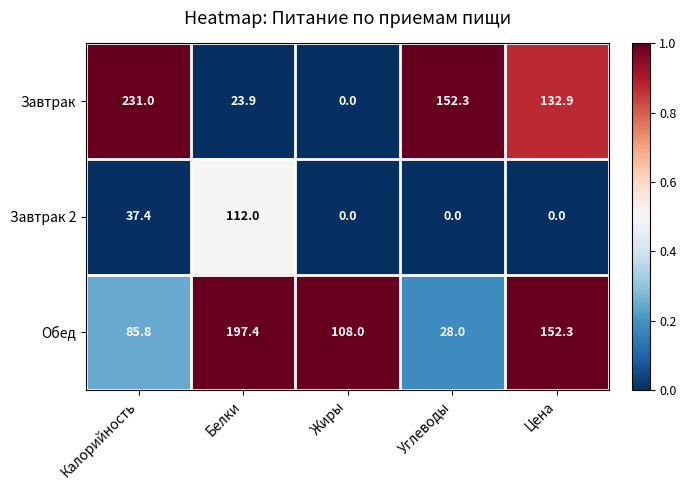

Reading left to right, extract all data points from this chart.

Завтрак: Калорийность=231.0	Белки=23.9	Жиры=0.0	Углеводы=152.3	Цена=132.9
Завтрак 2: Калорийность=37.4	Белки=112.0	Жиры=0.0	Углеводы=0.0	Цена=0.0
Обед: Калорийность=85.8	Белки=197.4	Жиры=108.0	Углеводы=28.0	Цена=152.3